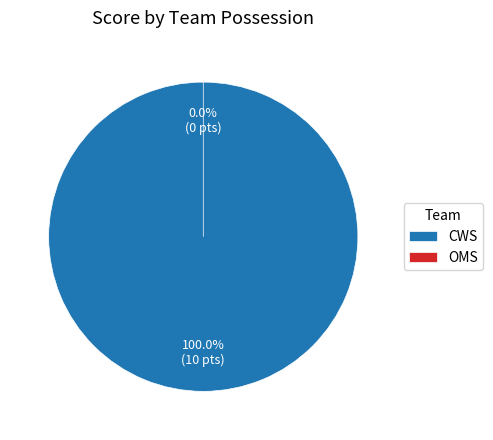

Count the number of slices in the pie.

2